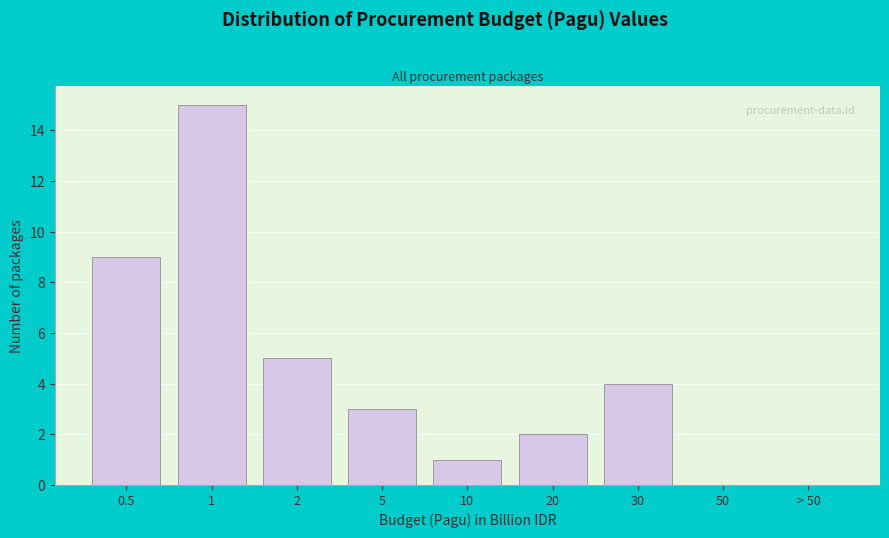

Reading right to left, what are all the values shown in this chart?

> 50=0	50=0	30=4	20=2	10=1	5=3	2=5	1=15	0.5=9